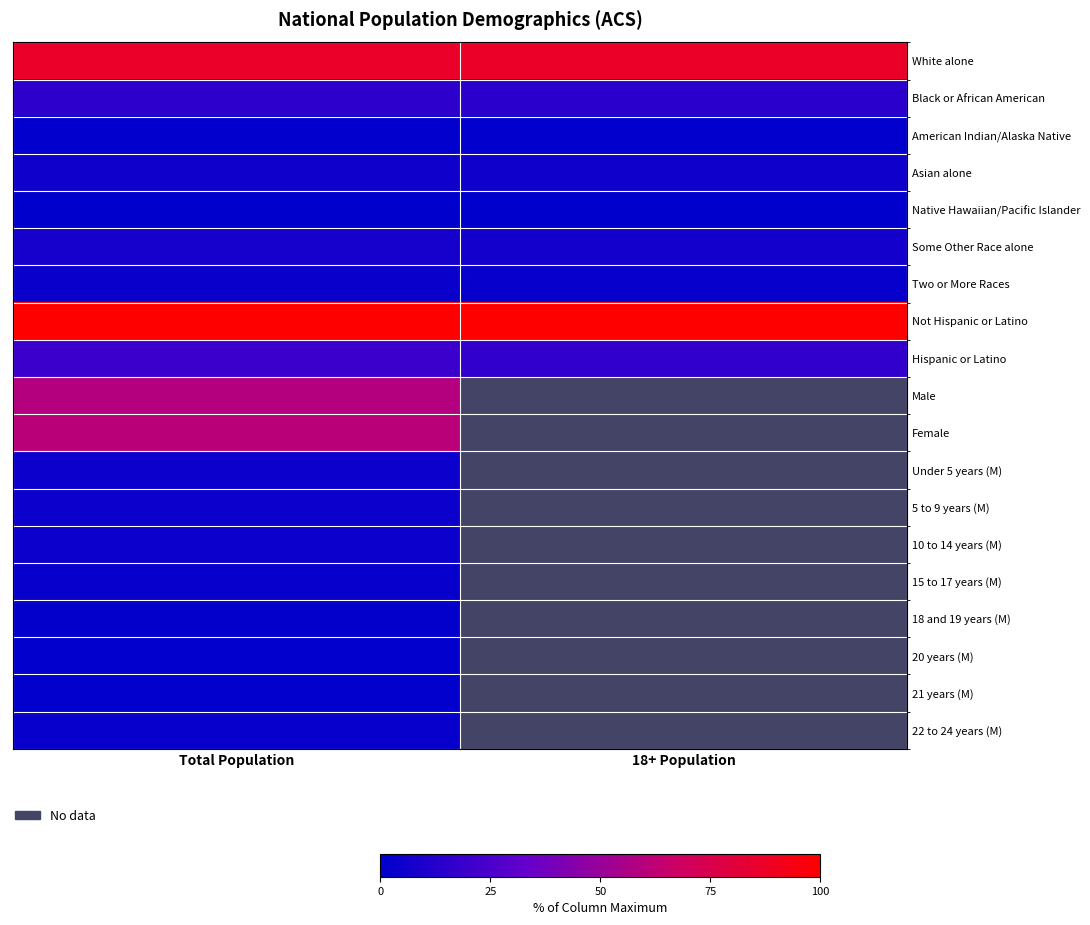

What is the minimum value shown in the chart?

0.2